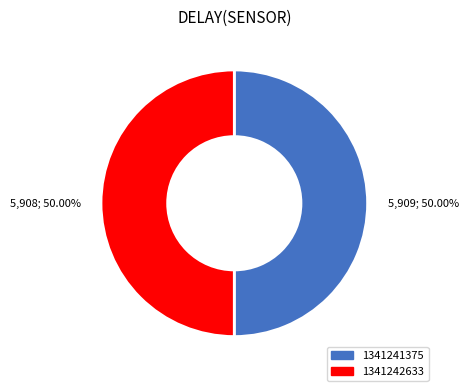

Do 5,909; 50.00% and 5,908; 50.00% together represent more than half of the pie?

Yes